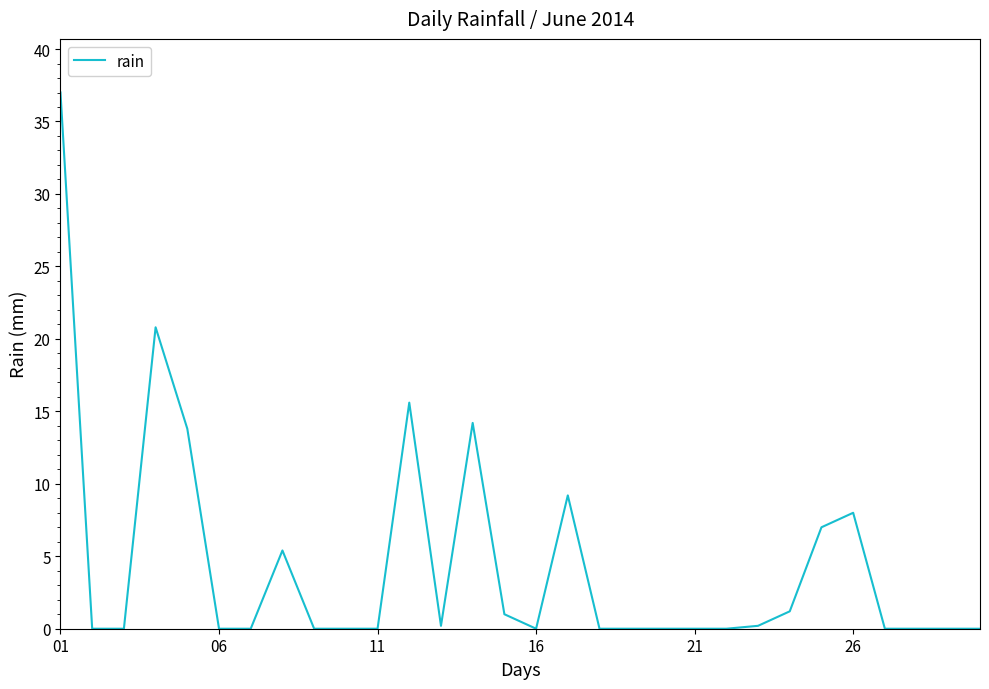

What is the greatest value displayed?

37.0